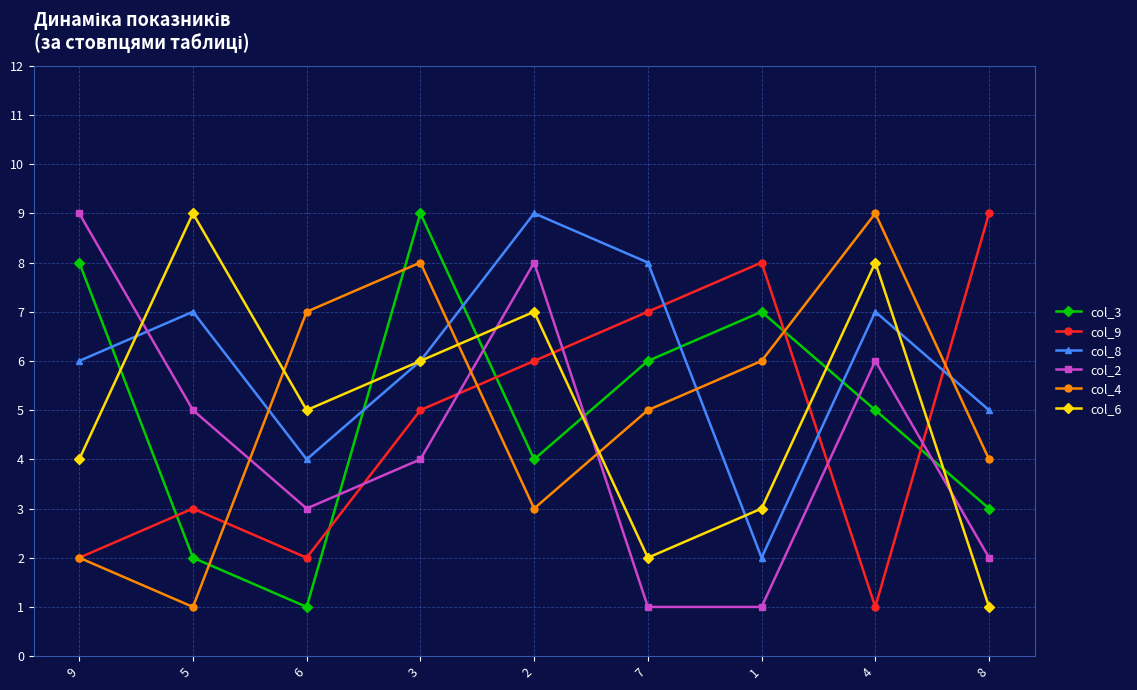

What is the total value across all series at 9?

31